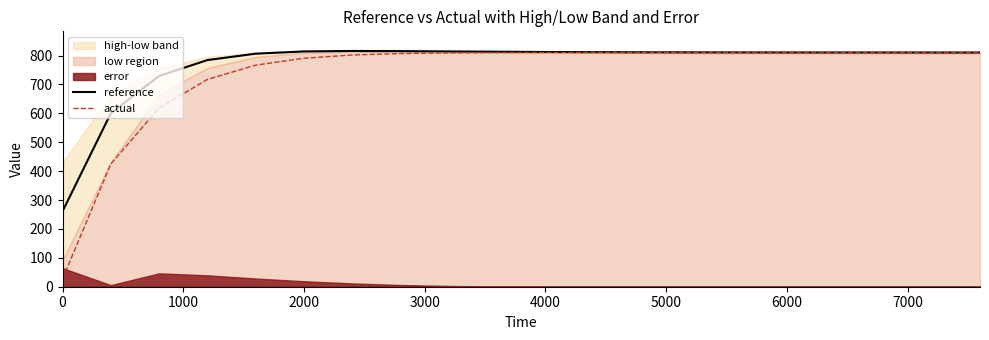

True or false: reference and actual intersect in this chart.

False